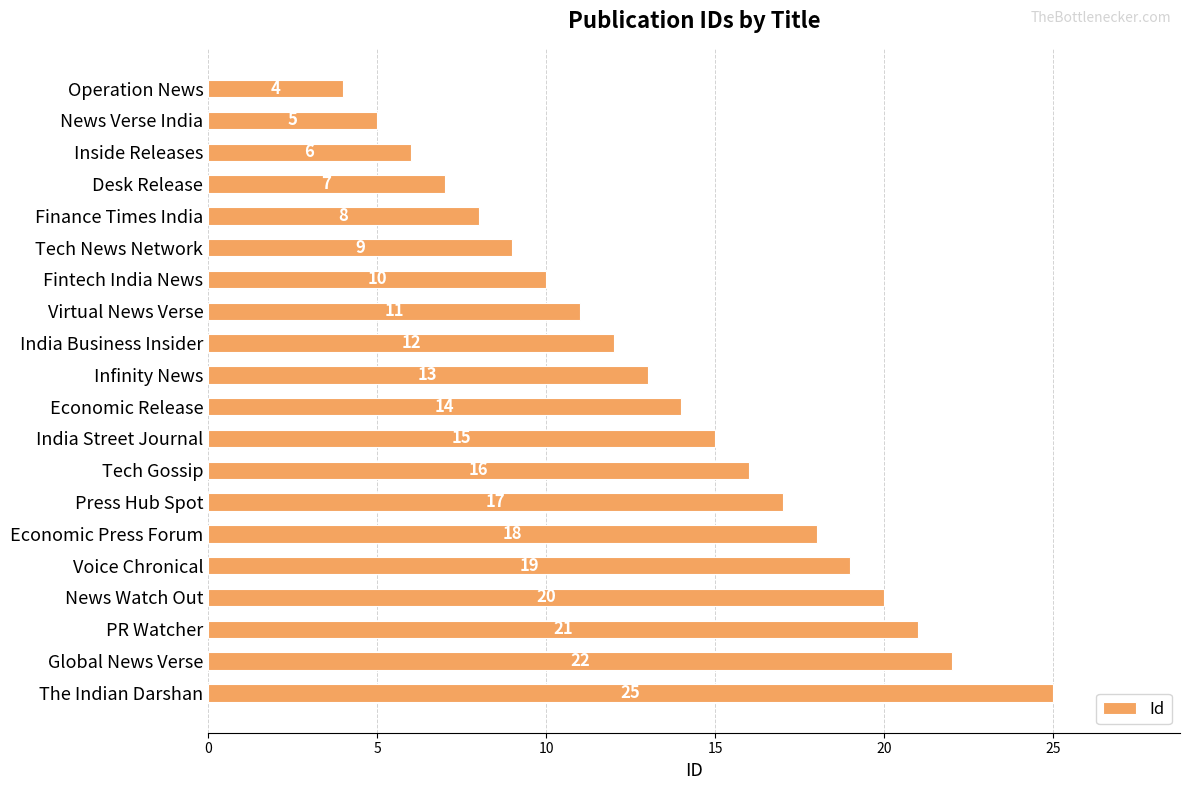

What is the difference between the maximum and second lowest values?

20